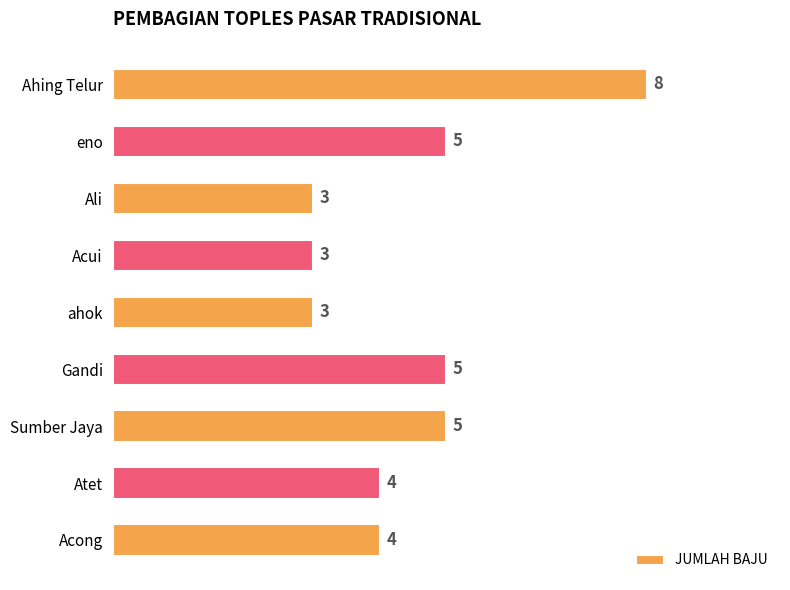

What is the label of the 9th bar from the bottom?

Ahing Telur